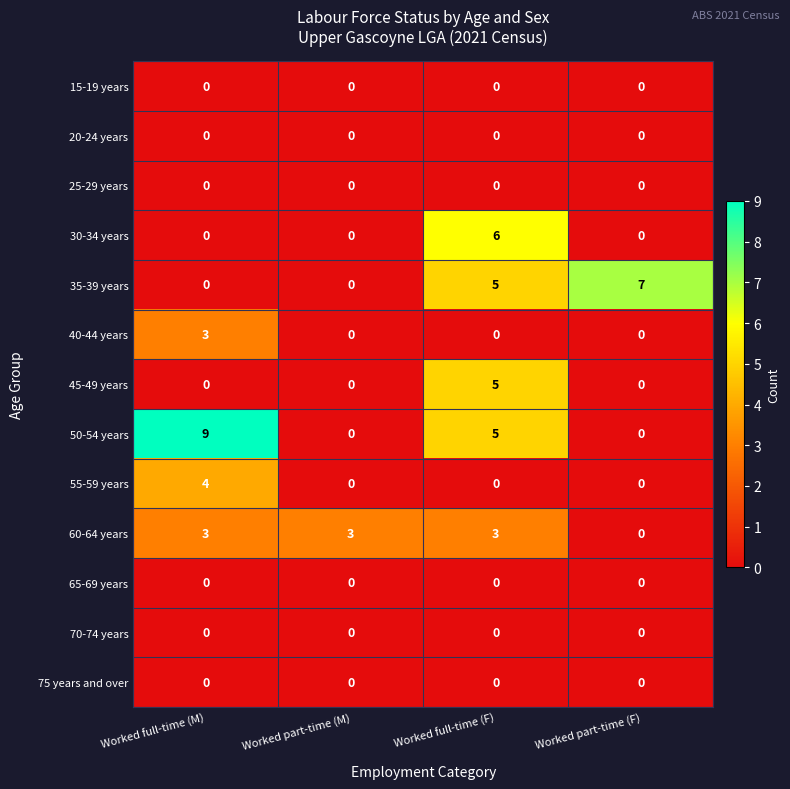

What is the spread (max minus min) of values at Worked full-time (F)?

6